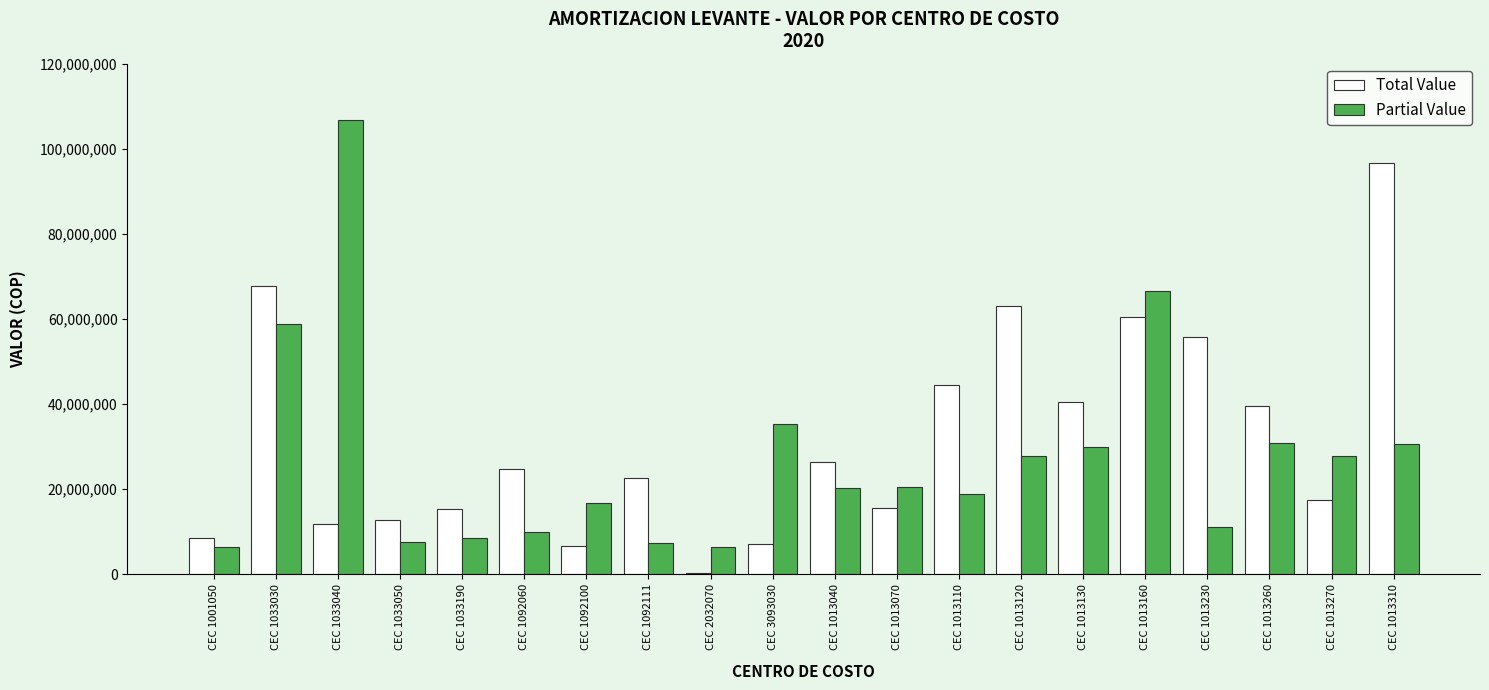

Are the bars grouped side by side (vs. stacked)?

Yes